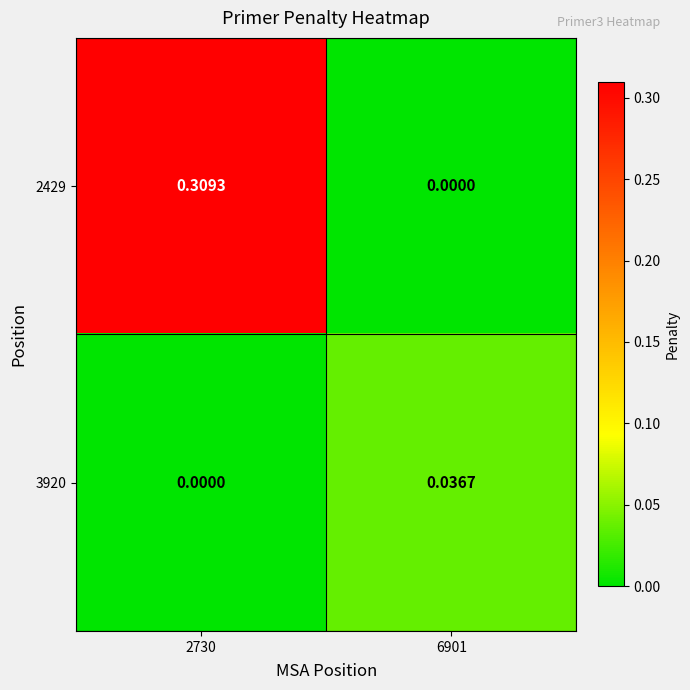

Is the value of 3920 at 2730 greater than the value of 2429 at 2730?

No